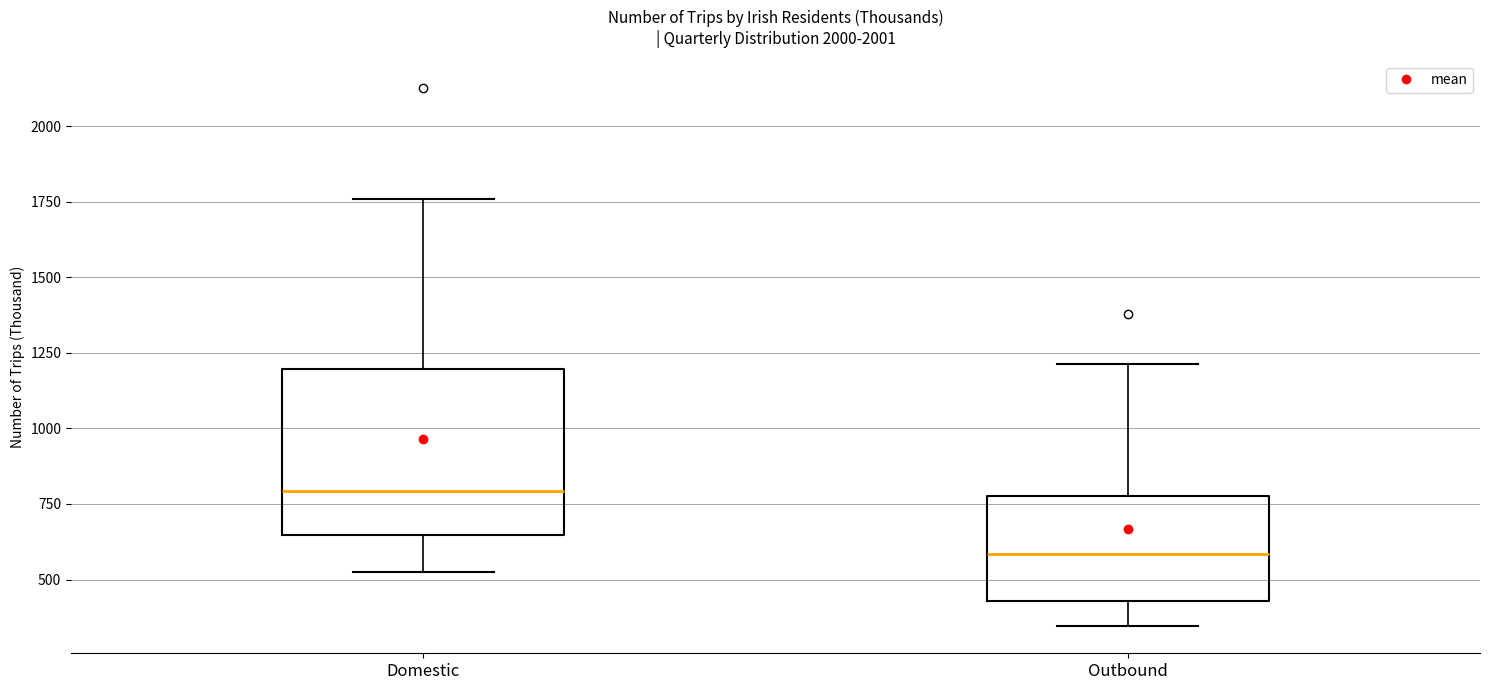

Reading left to right, transcribe this box plot: for each box, give where its median line is, the range the box spans, and where its two whiskers end, as read against the y-axis. The values are not printed on the chart, so give them approximately, as read against the axis.

Domestic: median 800, box 650 to 1200, whiskers 550 to 1750
Outbound: median 600, box 450 to 800, whiskers 350 to 1200